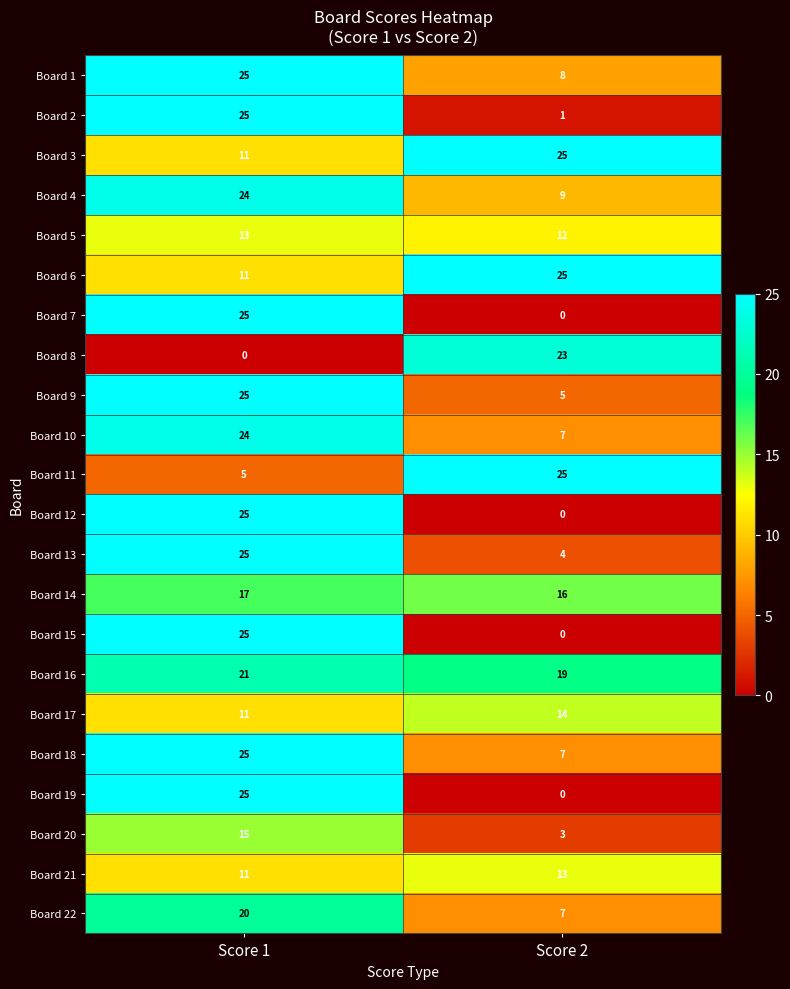

At which category is the sum across all series the highest?

Score 1